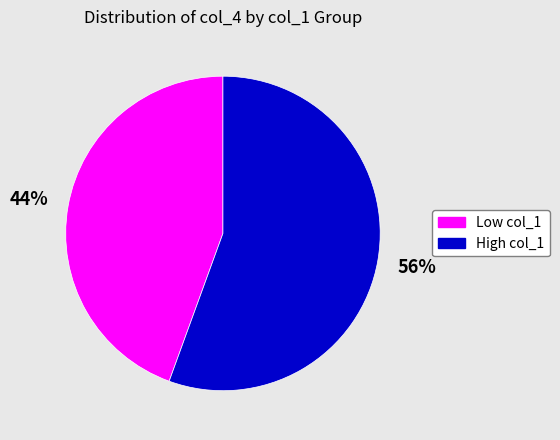

To the nearest percent, what is the average slice percentage?

50%